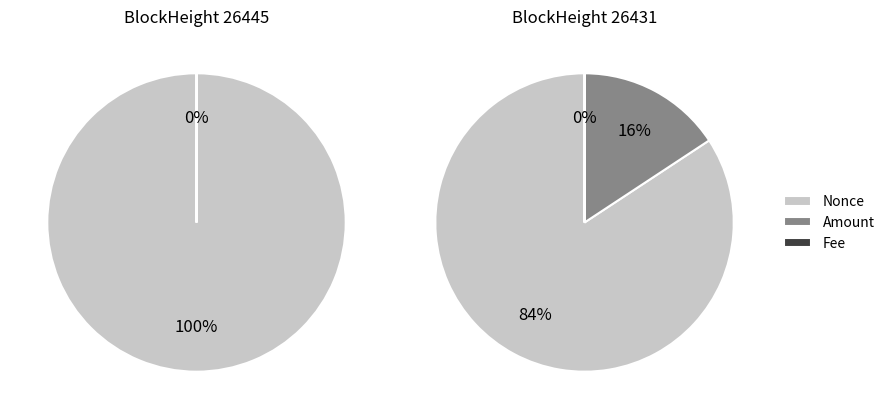

Is it true that Nonce is 1% of the pie?

False